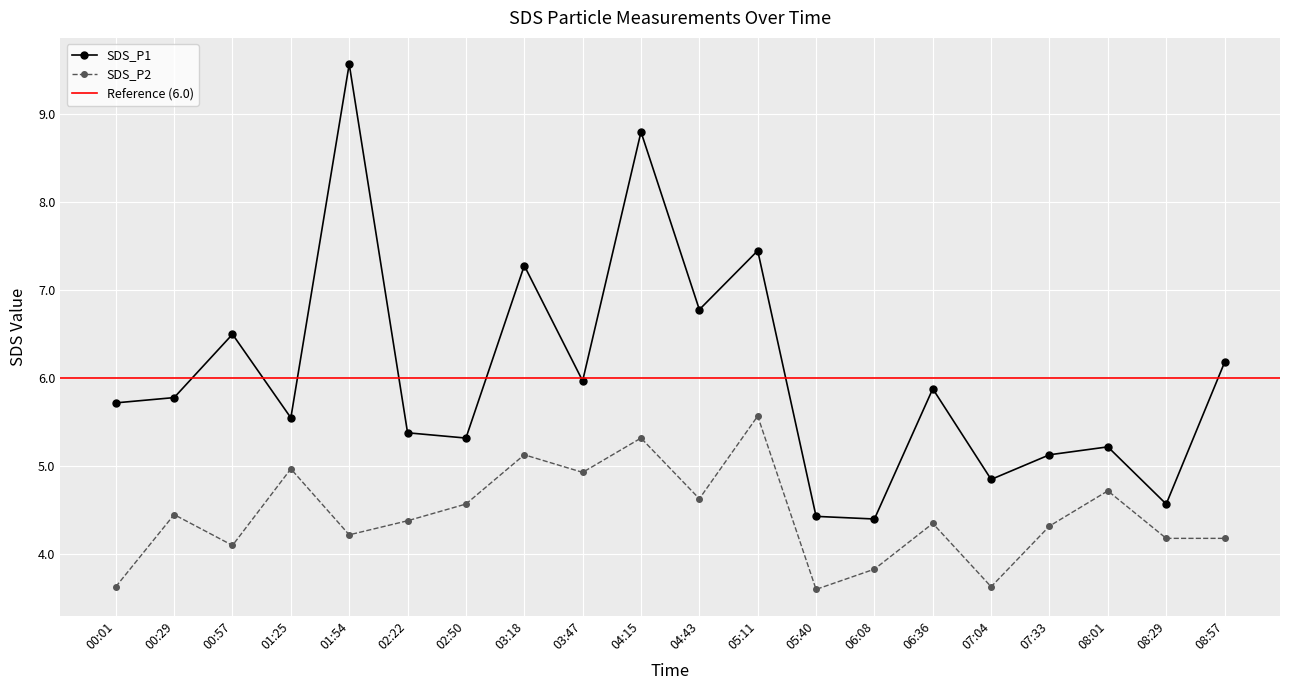

Reading right to left, what are all the values shown in this chart?

SDS_P1: 6.2	4.6	5.2	5.1	4.8	5.9	4.4	4.4	7.5	6.8	8.8	6.0	7.3	5.3	5.4	9.6	5.5	6.5	5.8	5.7
SDS_P2: 4.2	4.2	4.7	4.3	3.6	4.3	3.8	3.6	5.6	4.6	5.3	4.9	5.1	4.6	4.4	4.2	5.0	4.1	4.5	3.6